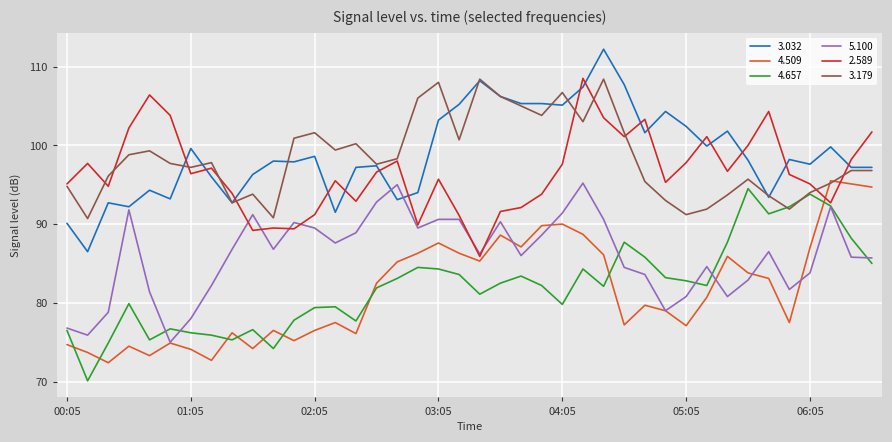

What is the maximum value for 4.509?

95.5